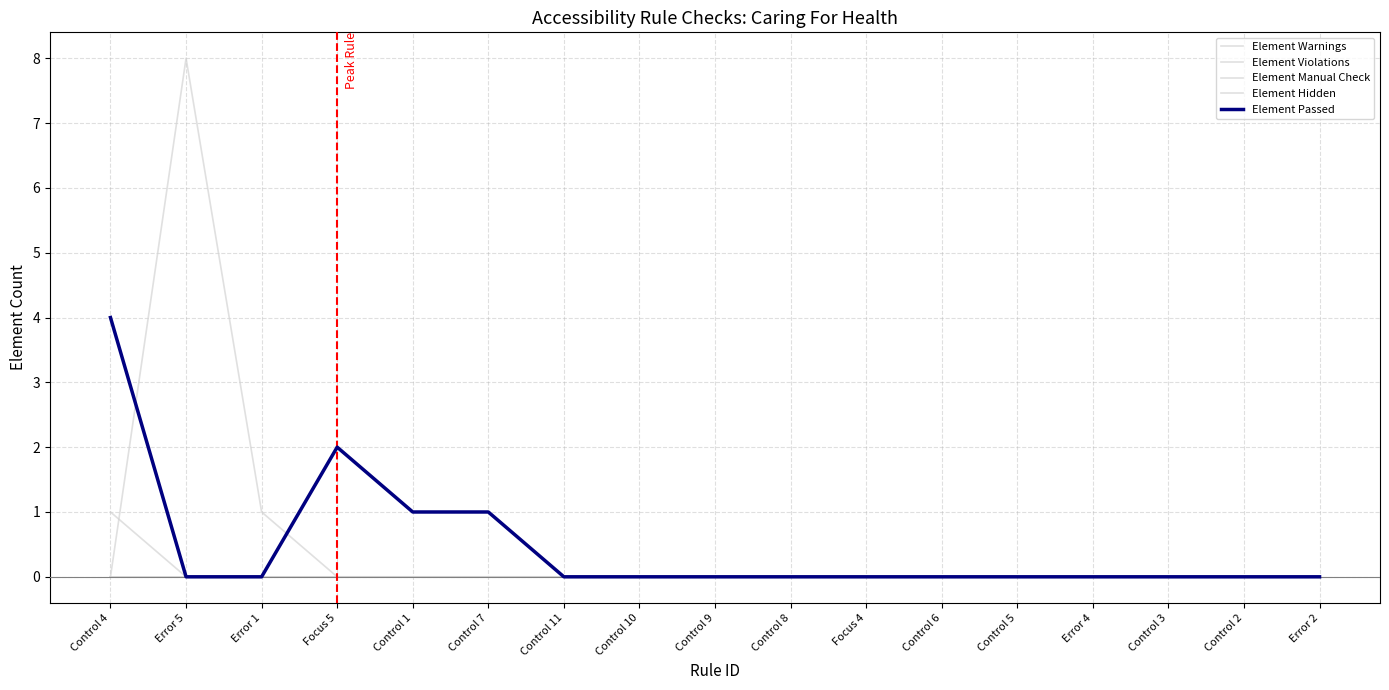

Is this an area chart (filled region under the line)?

No